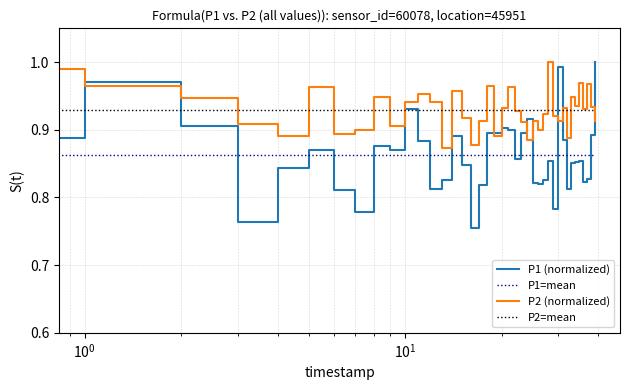

Which series has the largest range (max minus min)?

P1 (normalized)